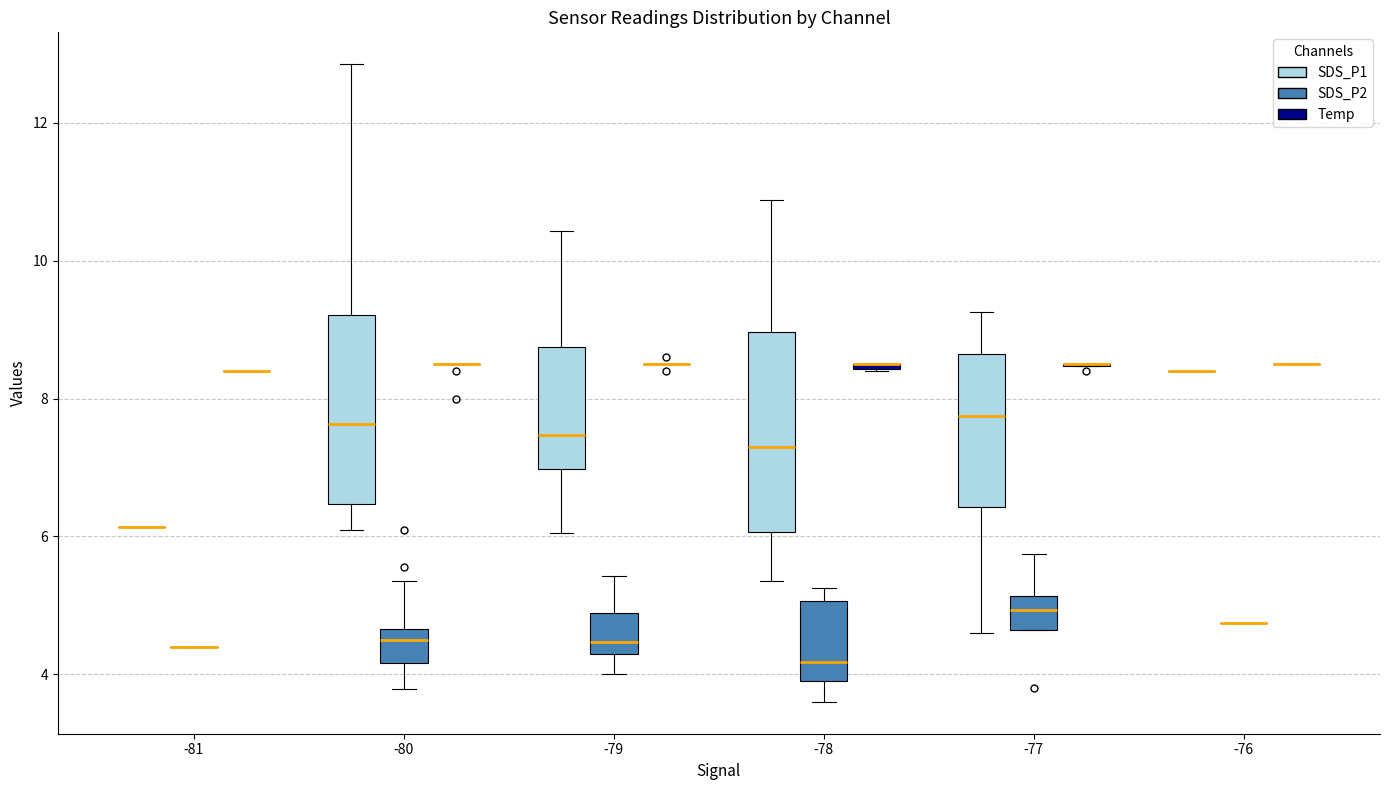

Where is the upper edge of the box for -78 (SDS_P2) on the y-axis? The values are not printed on the chart, so give them approximately, as read against the axis.

5.0